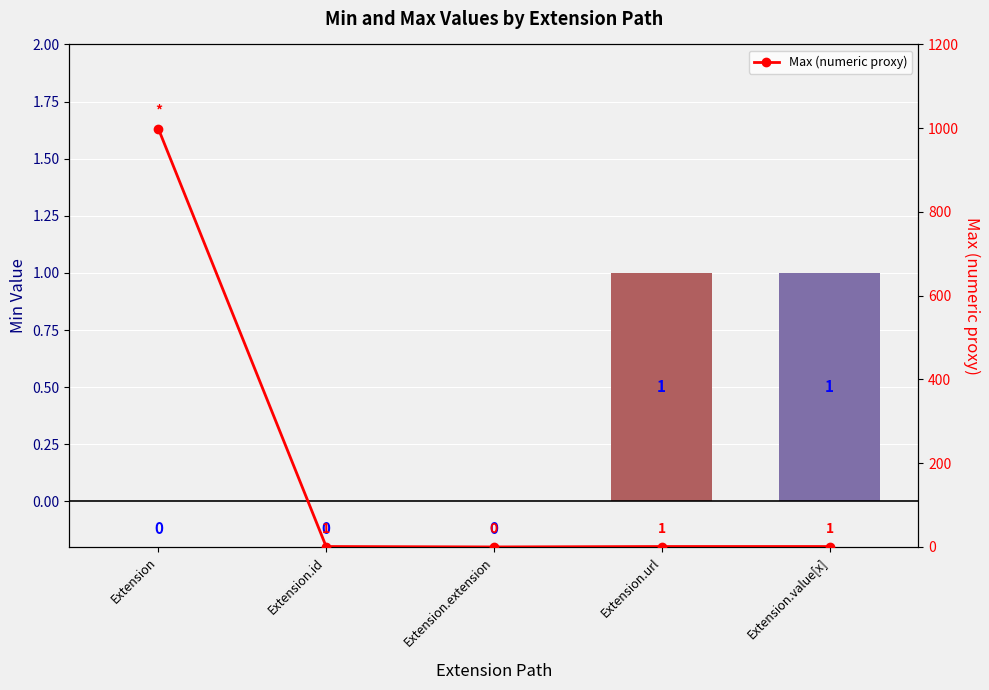

What is the spread (max minus min) of values at Extension.id?

1